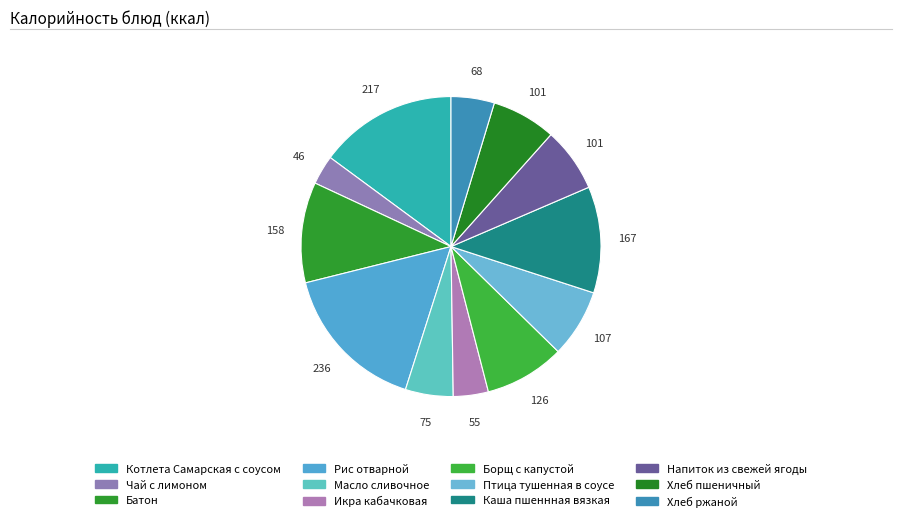

Which category has the smallest portion of the pie?

Чай с лимоном